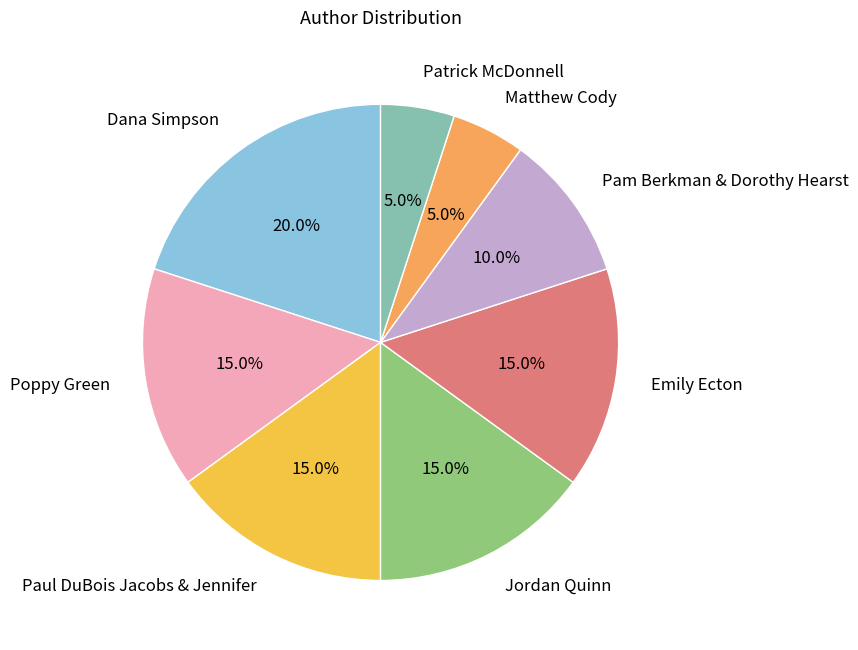

Between Dana Simpson and Paul DuBois Jacobs & Jennifer, which is larger?

Dana Simpson